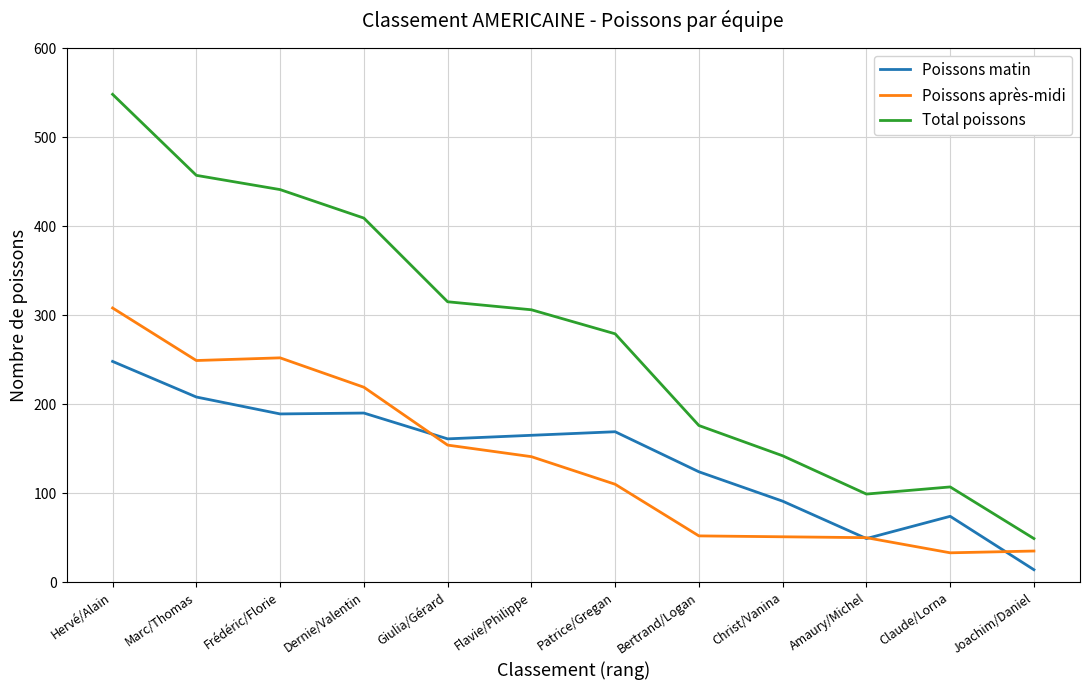

Is it true that Poissons matin equals 169 at Patrice/Gregan?

True